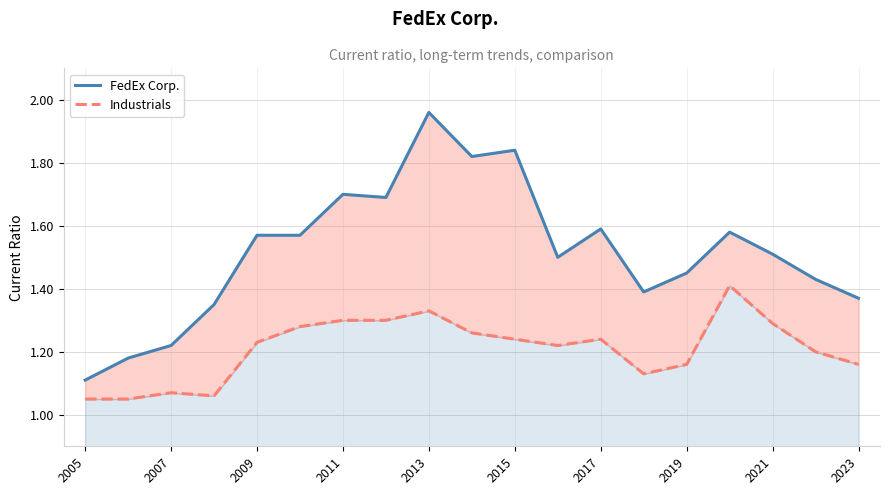

Rank the series at 2019 from highest to lowest value.

FedEx Corp., Industrials